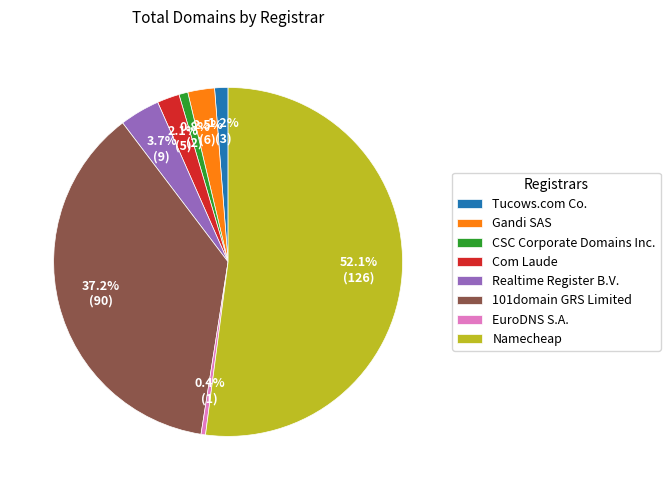

Combined, do Com Laude and 101domain GRS Limited account for over 50%?

No